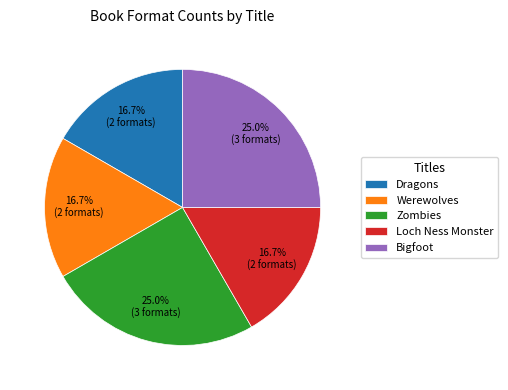

To the nearest percent, what is the difference between the largest and smallest slice percentages?

8%